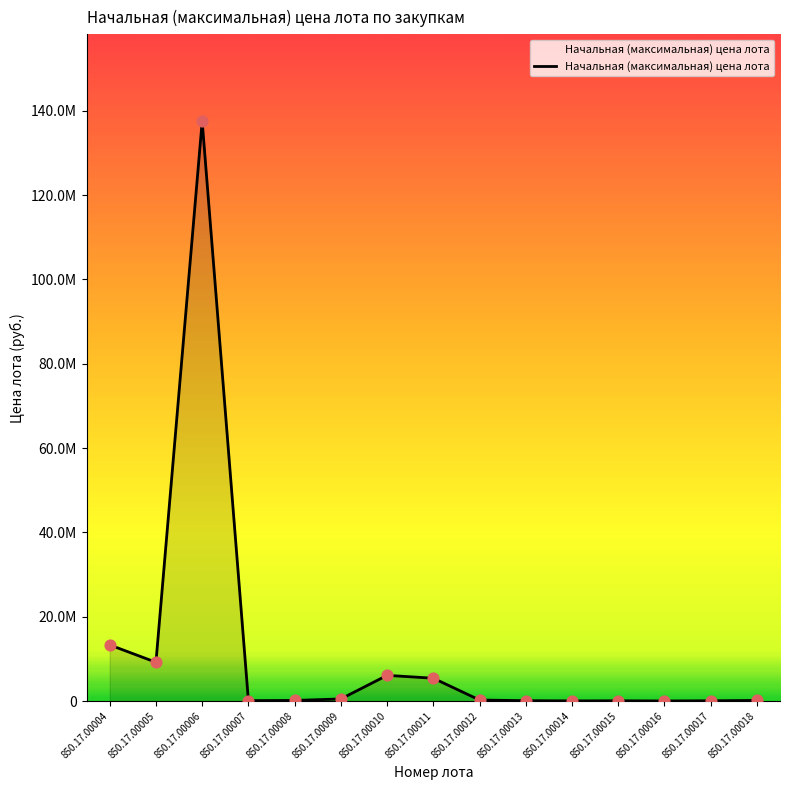

What is the ratio of the value at 850.17.00013 to the value at 850.17.00008?

0.6